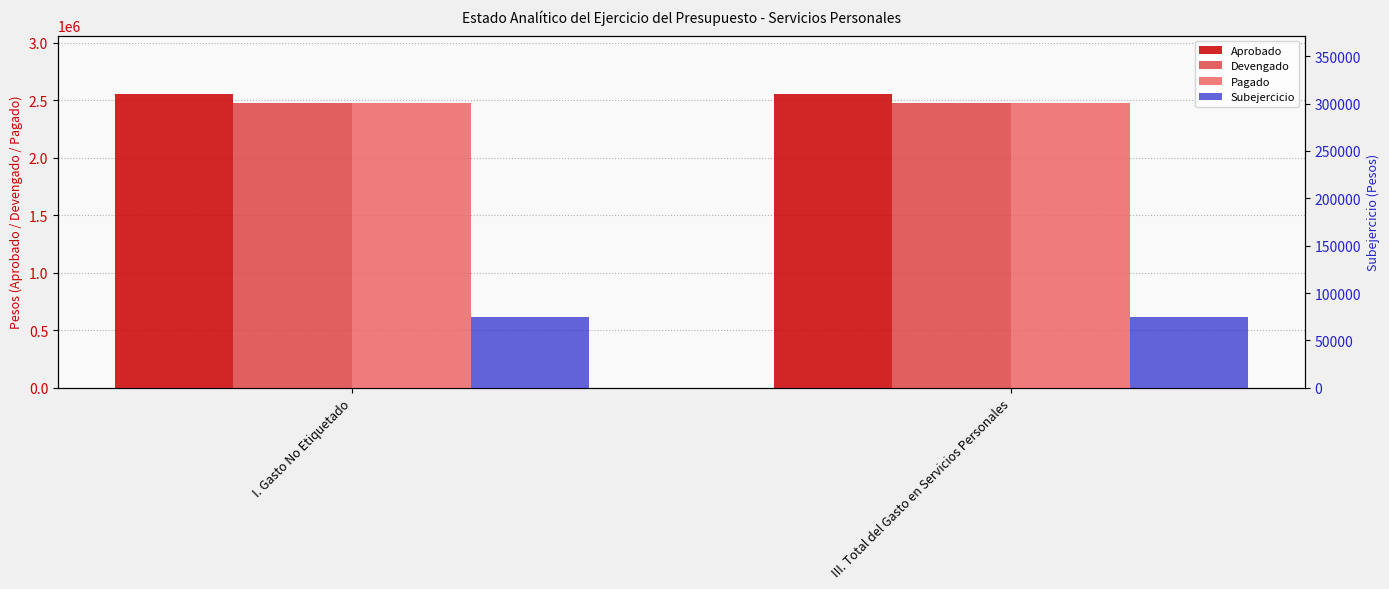

Reading left to right, list all the values displayed in this chart.

Aprobado: I. Gasto No Etiquetado=2551866	III. Total del Gasto en Servicios Personales=2551866
Devengado: I. Gasto No Etiquetado=2477522	III. Total del Gasto en Servicios Personales=2477522
Pagado: I. Gasto No Etiquetado=2477522	III. Total del Gasto en Servicios Personales=2477522
Subejercicio: I. Gasto No Etiquetado=74344	III. Total del Gasto en Servicios Personales=74344